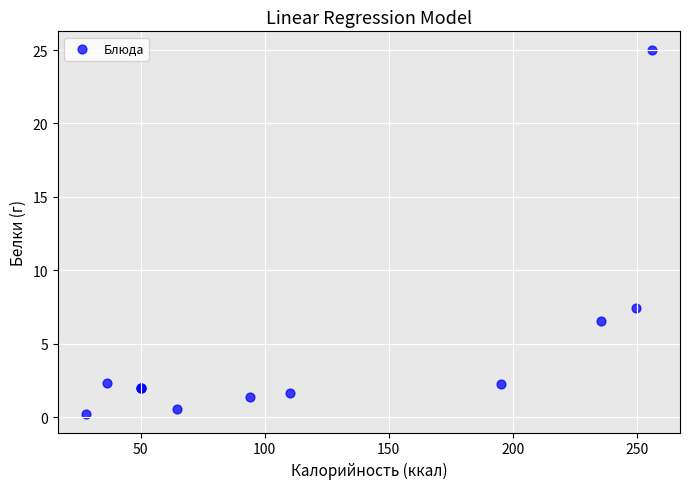

What Y value in the scatter plot is closest to 12?

7.4